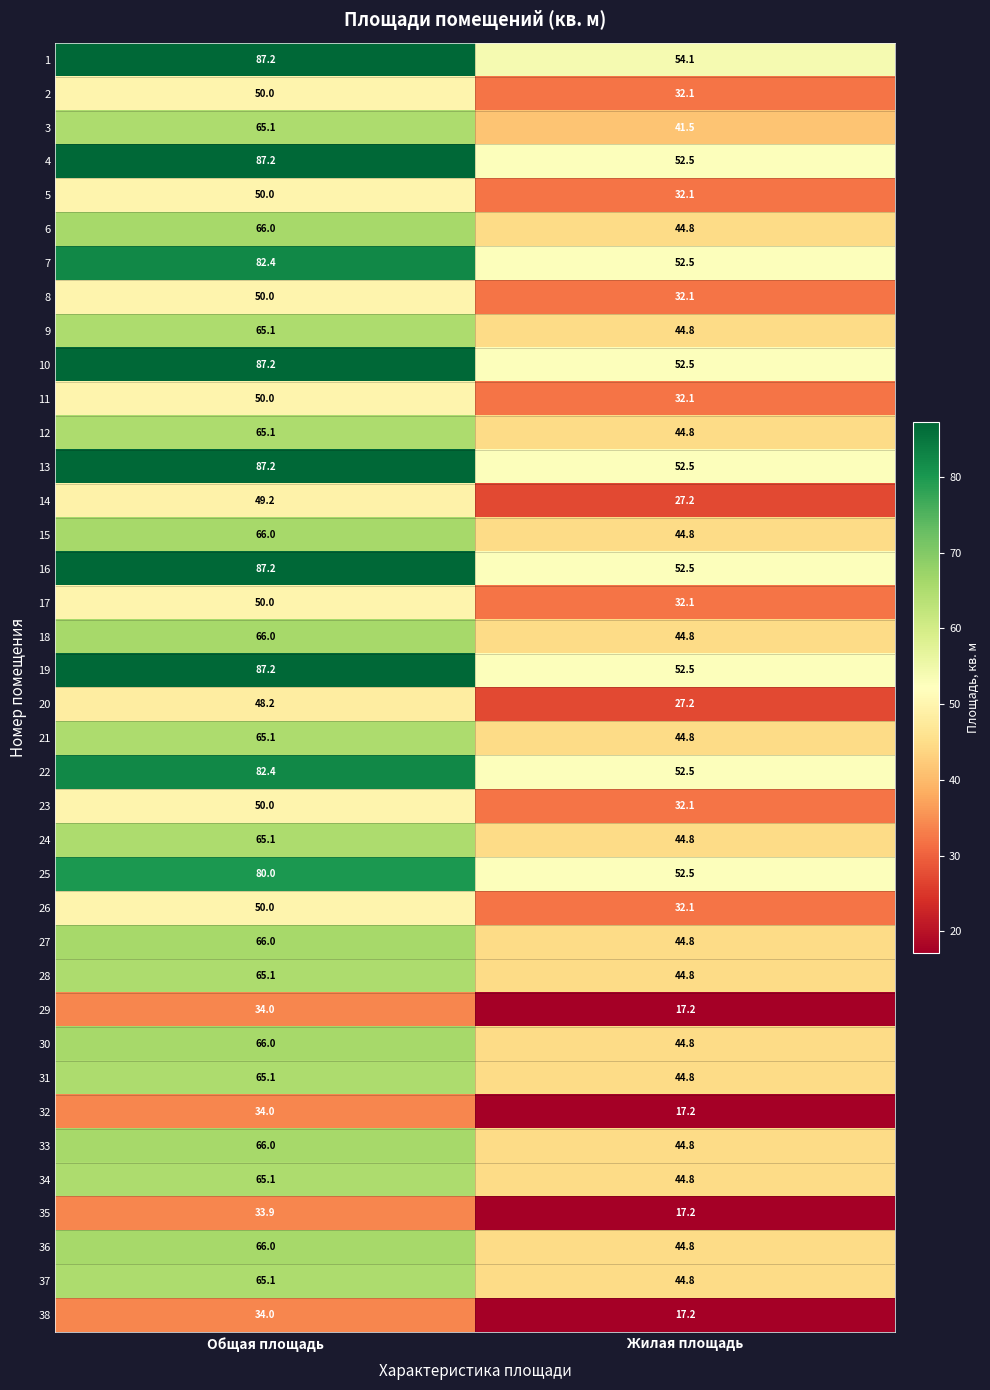

The value of 11 at Общая площадь is 50.0. True or false?

True